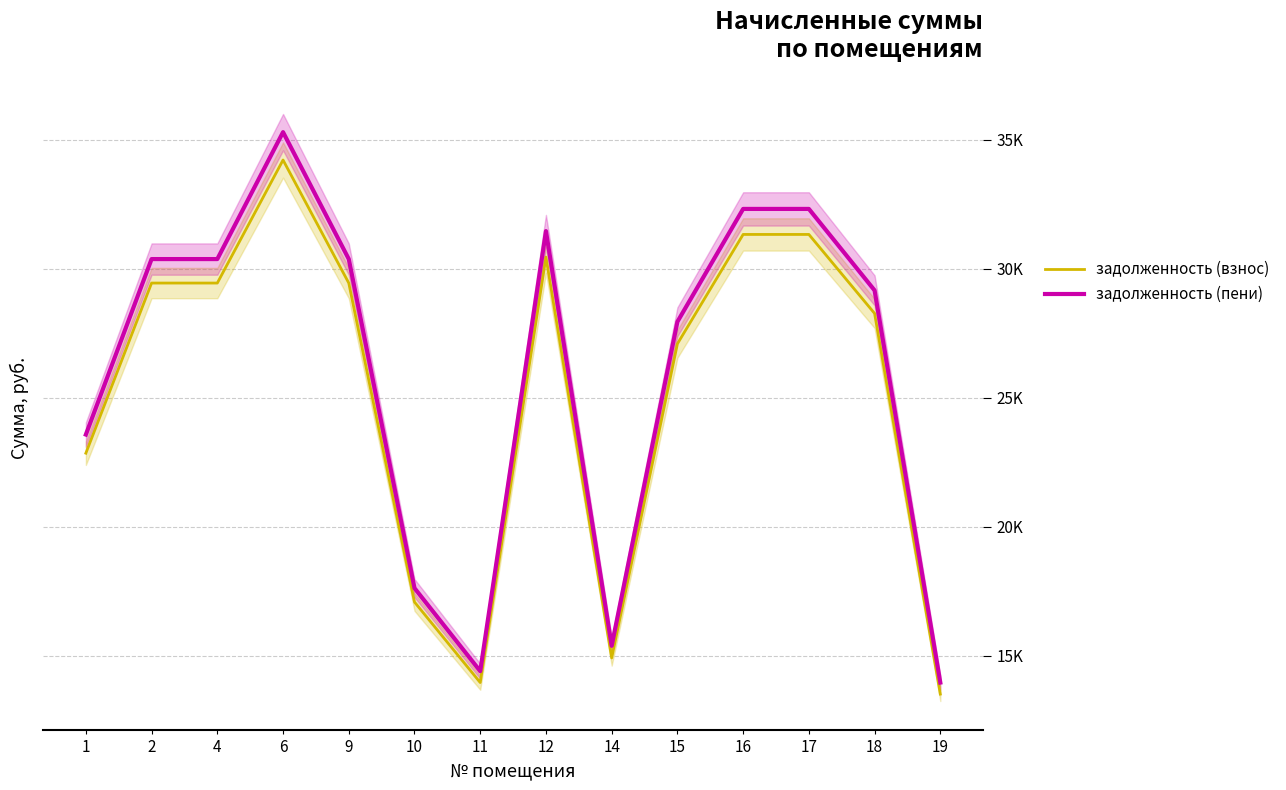

Reading left to right, what are all the values shown in this chart?

задолженность (взнос): 1=22851.6	2=29448.0	4=29448.0	6=34218.5	9=29448.0	10=17079.8	11=13958.5	12=30456.1	14=14912.5	15=27092.2	16=31332.7	17=31332.7	18=28270.1	19=13511.0
задолженность (пени): 1=23573.3	2=30378.0	4=30378.0	6=35299.2	9=30378.0	10=17619.2	11=14399.3	12=31462.4	14=15383.4	15=27947.8	16=32322.2	17=32322.2	18=29162.9	19=13957.4